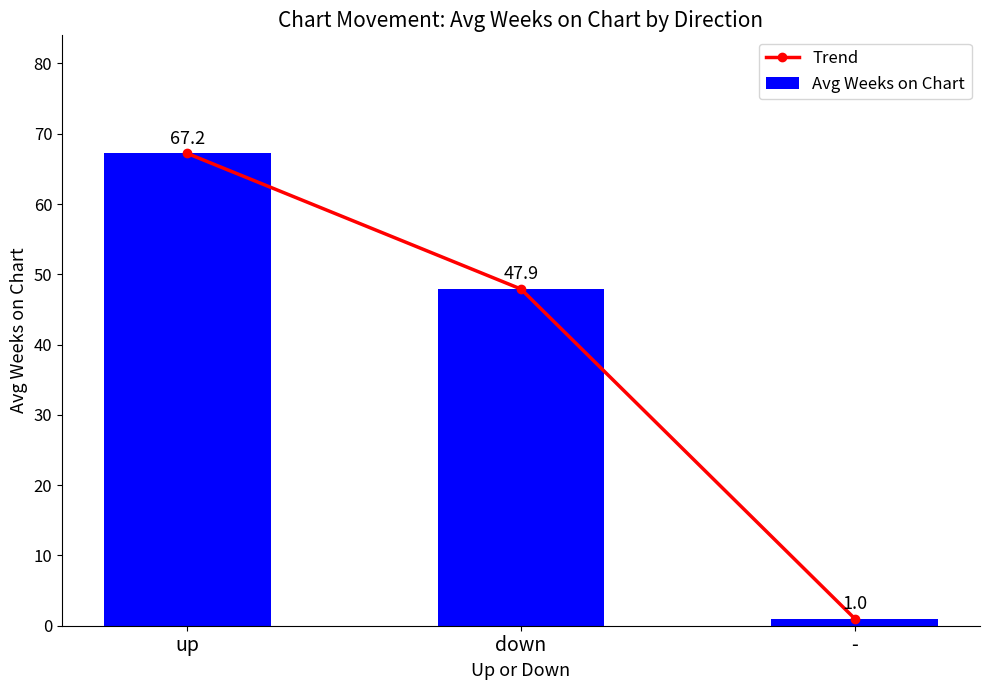

Reading left to right, list all the values displayed in this chart.

Trend: 67.2	47.9	1.0
Avg Weeks on Chart: 67.2	47.9	1.0